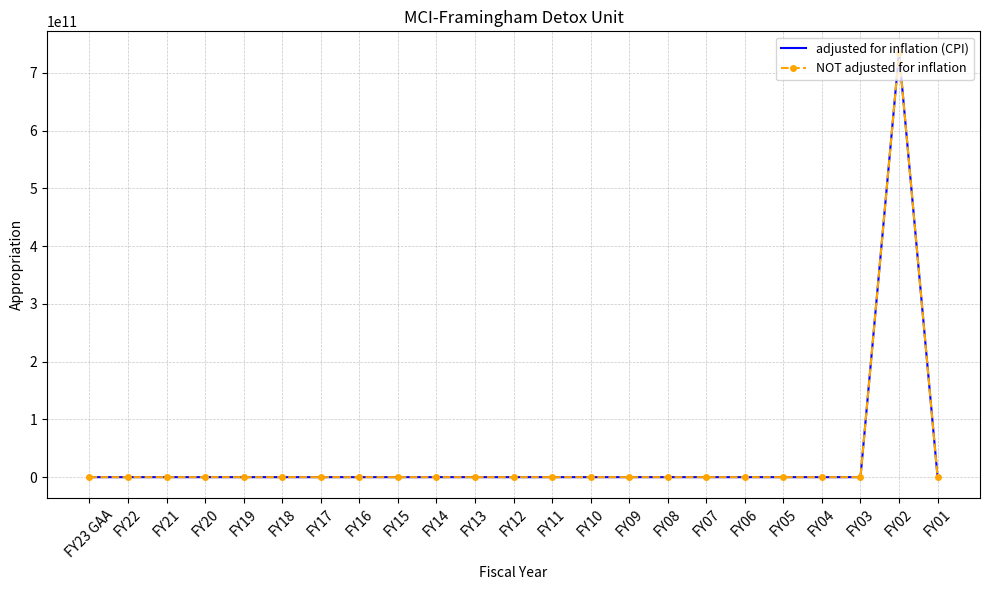

What is the label of the 22nd point from the right?

FY22